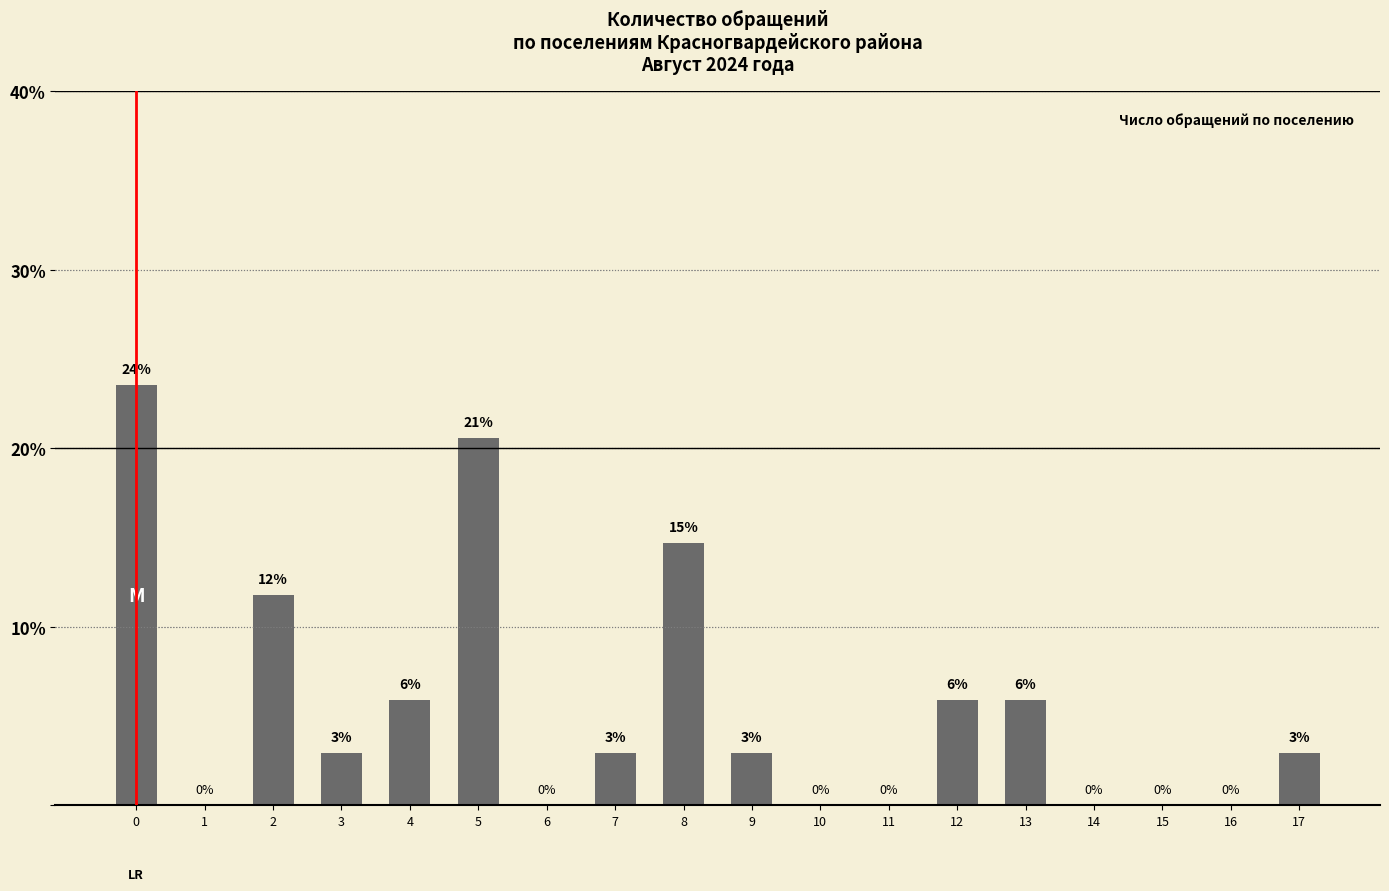

Count the number of data series in this chart.

1